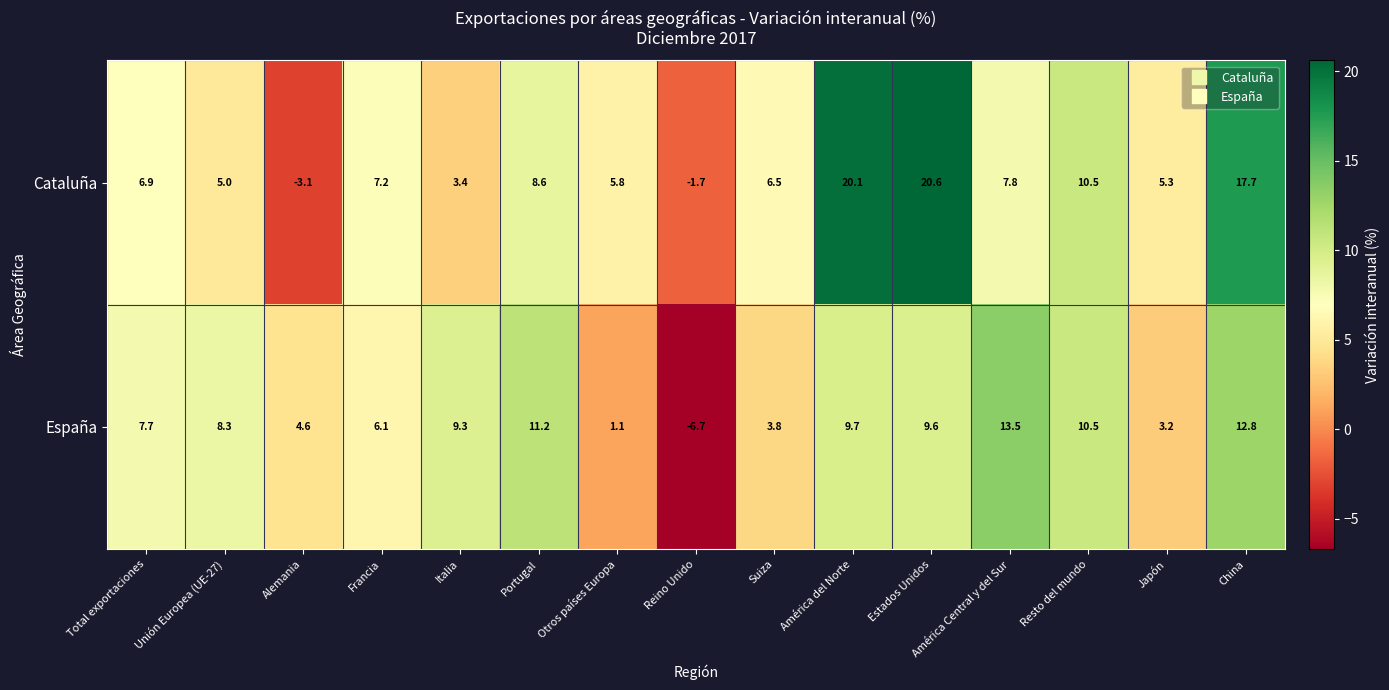

What is the sum of all España values?

104.7